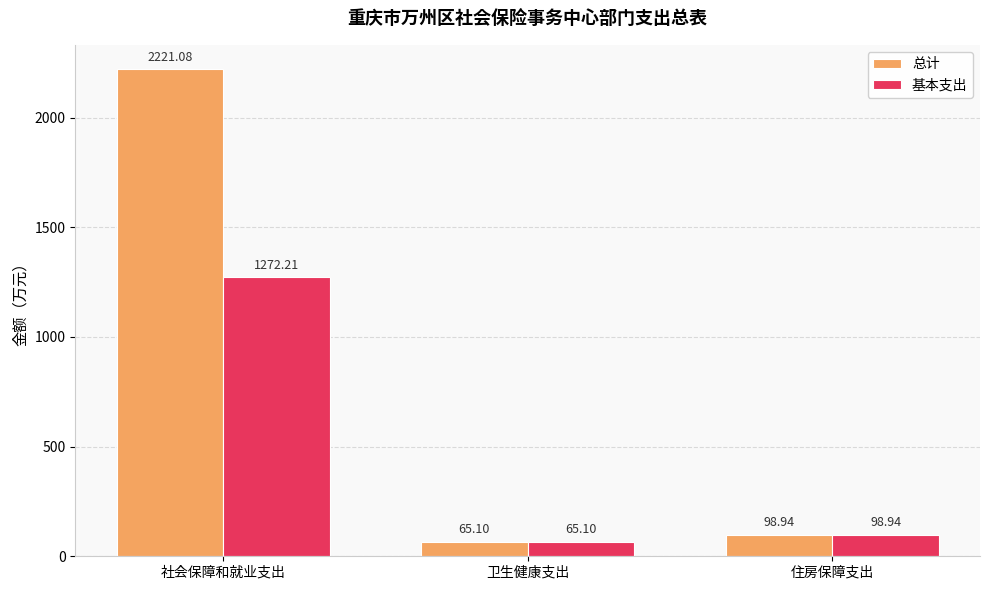

What are all the series names shown in the legend?

总计, 基本支出